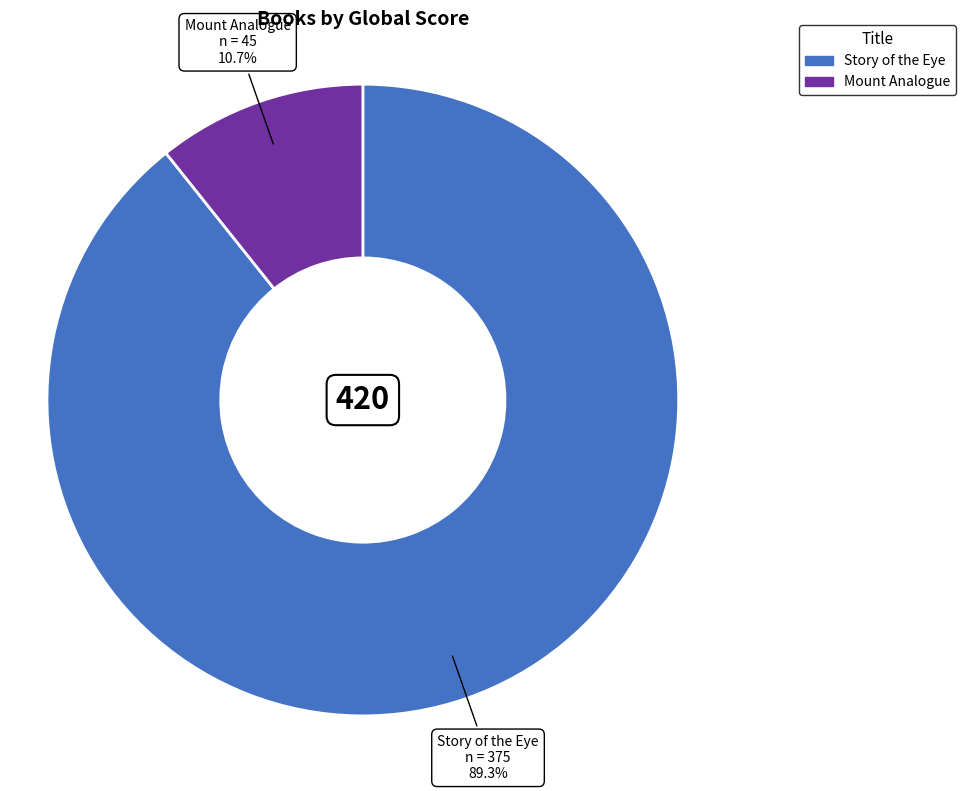

Rank the categories by value from lowest to highest.

Mount Analogue, Story of the Eye